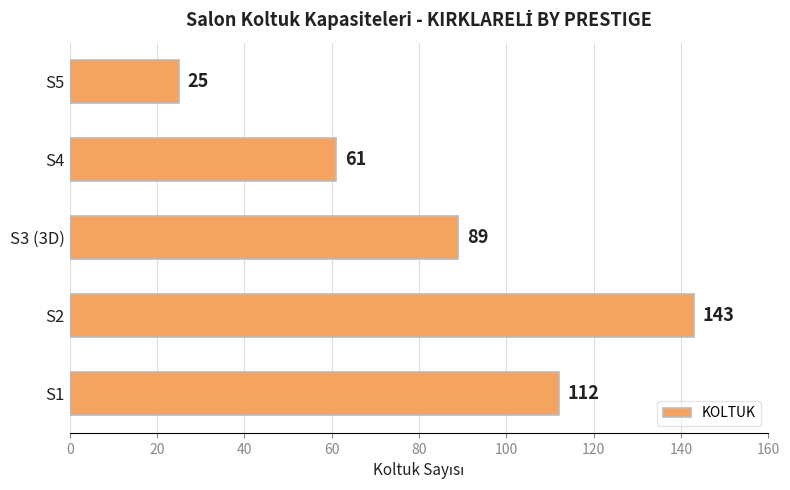

Rank the categories by value from lowest to highest.

S5, S4, S3 (3D), S1, S2